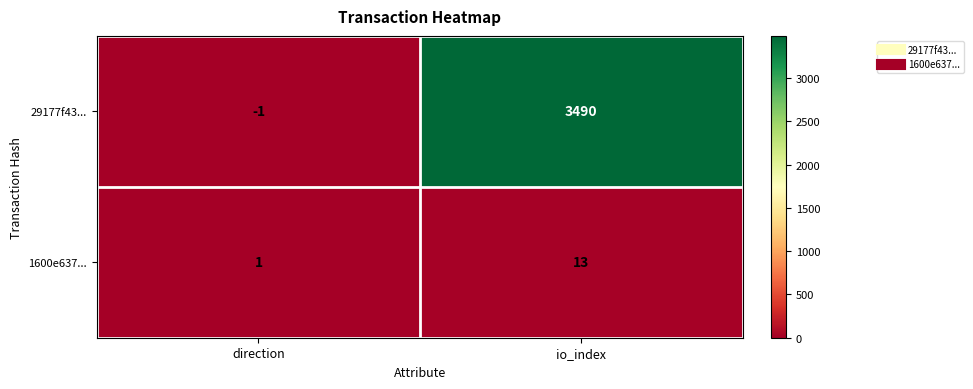

Which category has the highest value in the 29177f43... series?

io_index